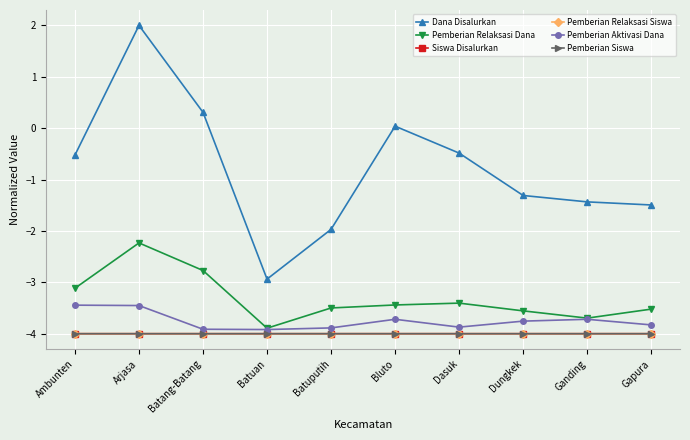

What is the lowest value of the Pemberian Aktivasi Dana series?

-3.9